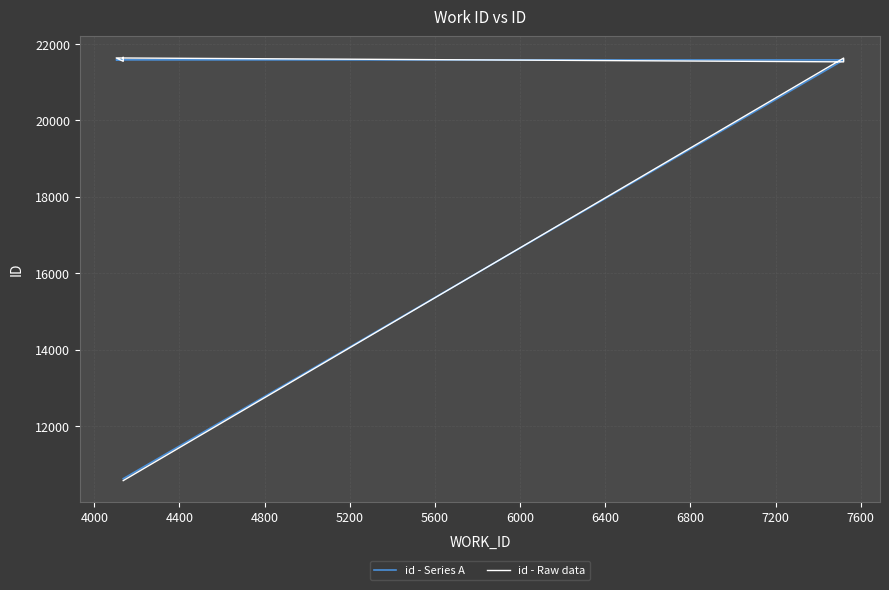

What is the difference between the second highest and second lowest values in the id - Series A series?

16